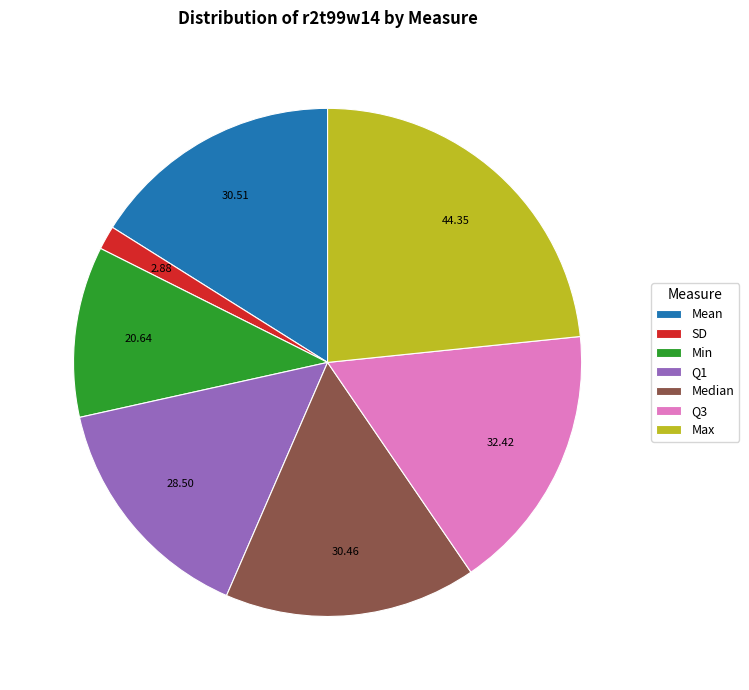

Between Mean and SD, which is larger?

Mean